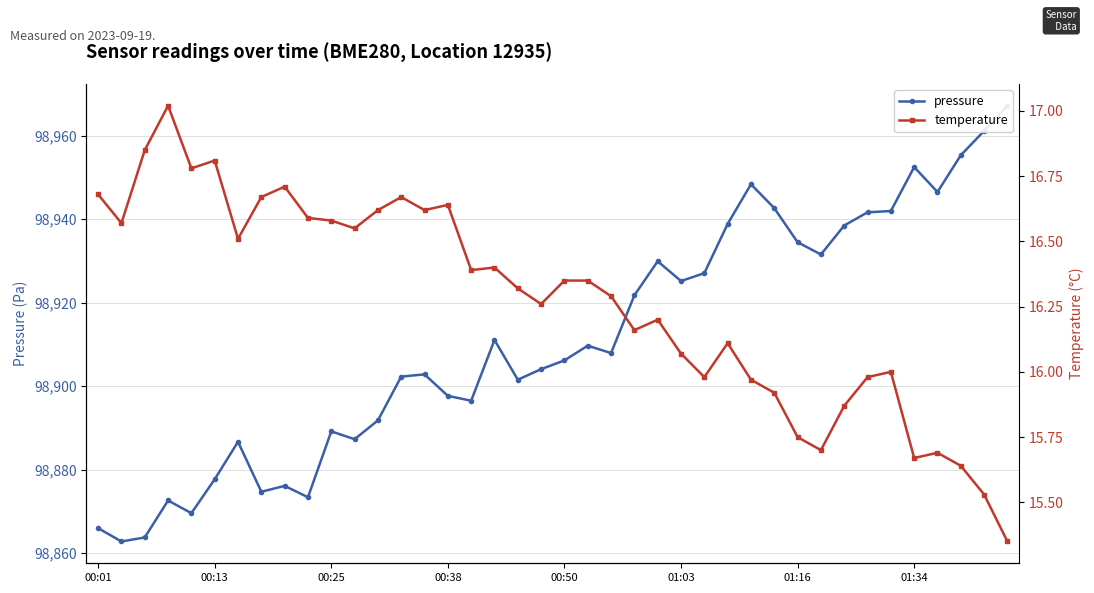

In pressure, how many points are higher than both neighbors (excluding endpoints)?

10